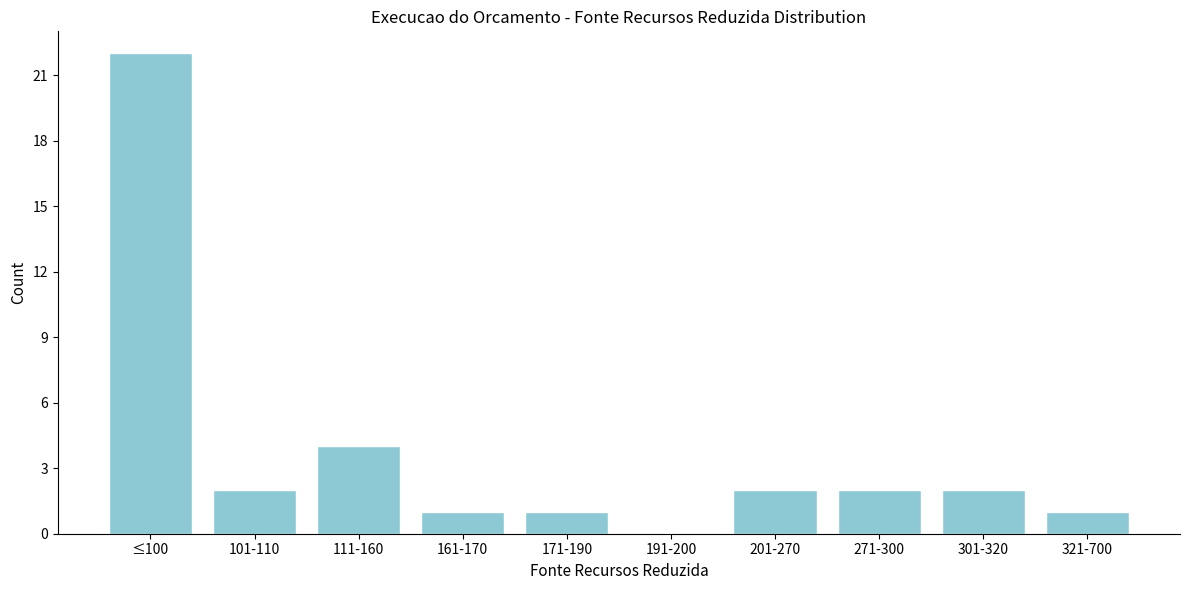

Reading left to right, list all the values displayed in this chart.

≤100=22	101-110=2	111-160=4	161-170=1	171-190=1	191-200=0	201-270=2	271-300=2	301-320=2	321-700=1